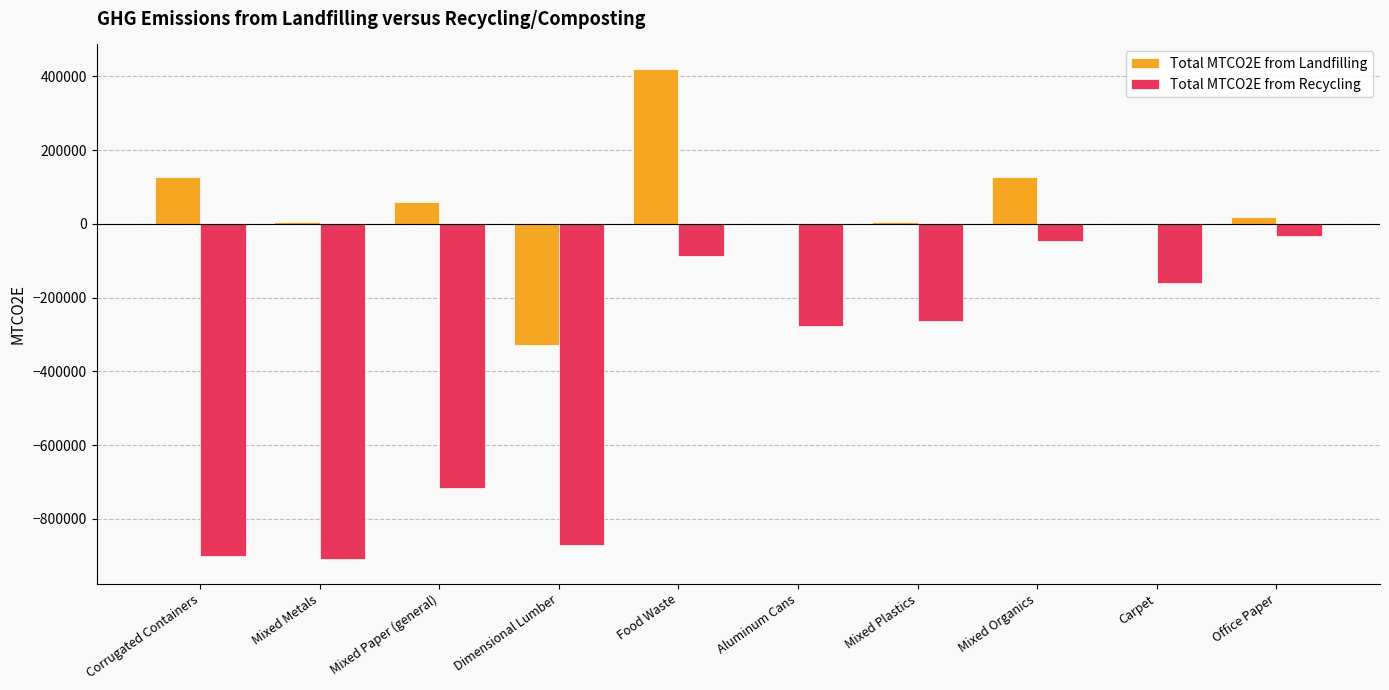

Are the bars grouped side by side (vs. stacked)?

Yes